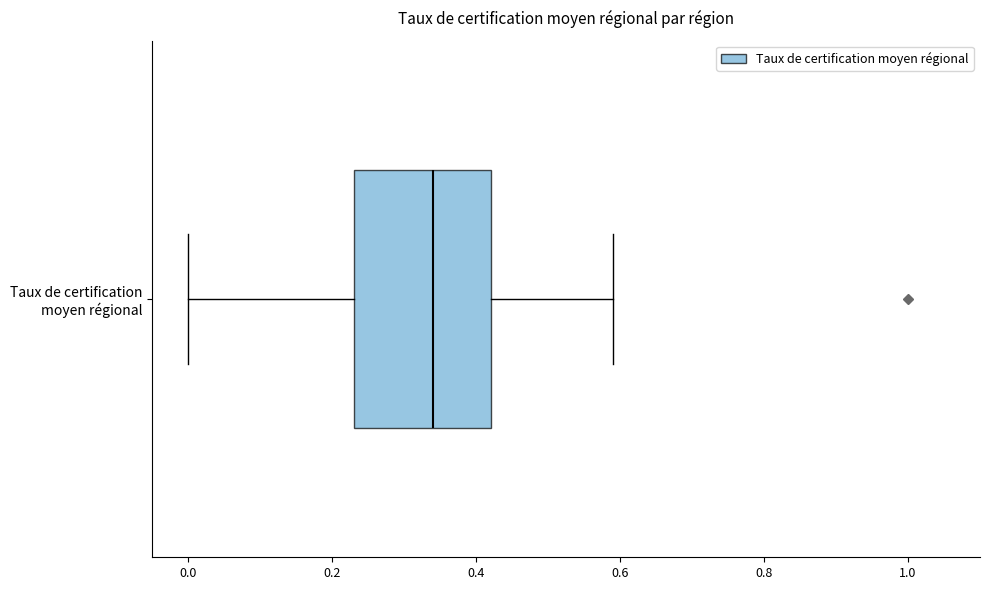

Transcribe this box plot: give where the median line is, the range the box spans, and where the two whiskers end, as read against the x-axis. The values are not printed on the chart, so give them approximately, as read against the axis.

median 0.34, box 0.24 to 0.42, whiskers 0.00 to 0.60